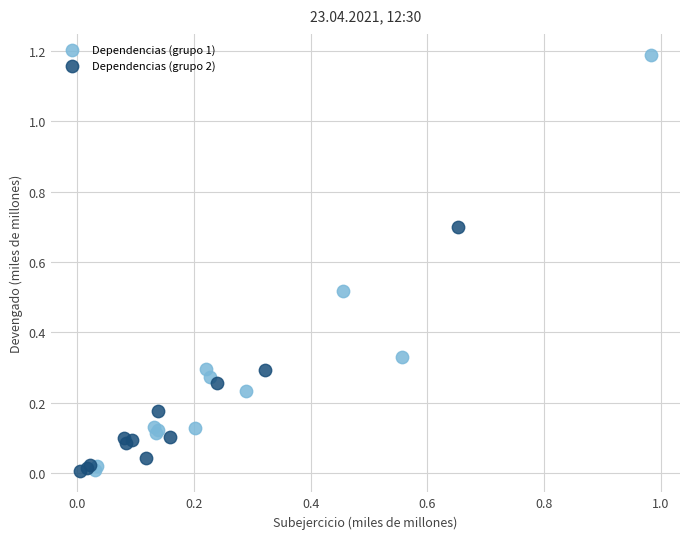

Which series reaches the maximum Y coordinate?

Dependencias (grupo 1)